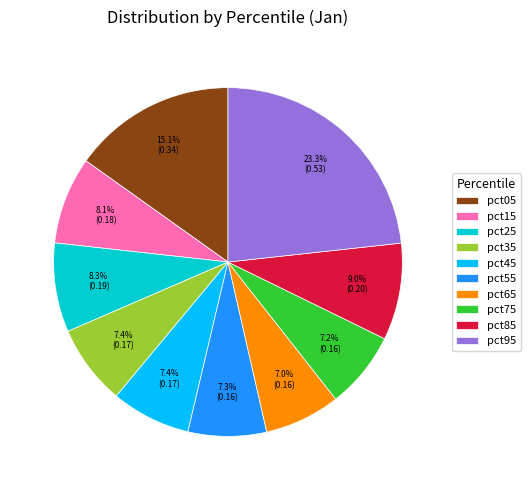

What is the largest slice in the pie chart?

pct95